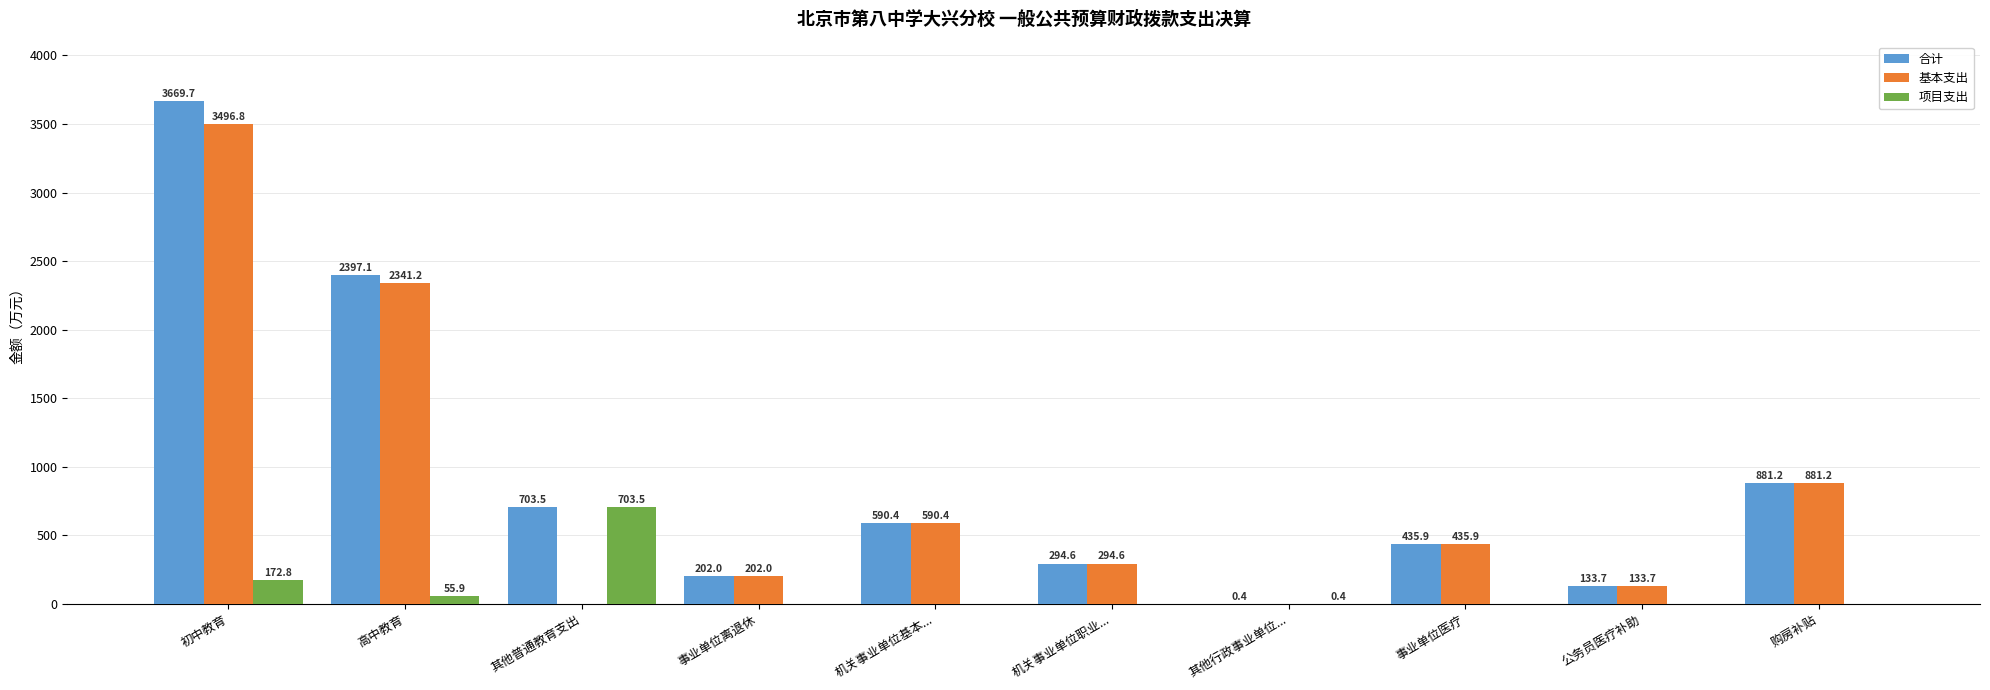

What are all the series names shown in the legend?

合计, 基本支出, 项目支出